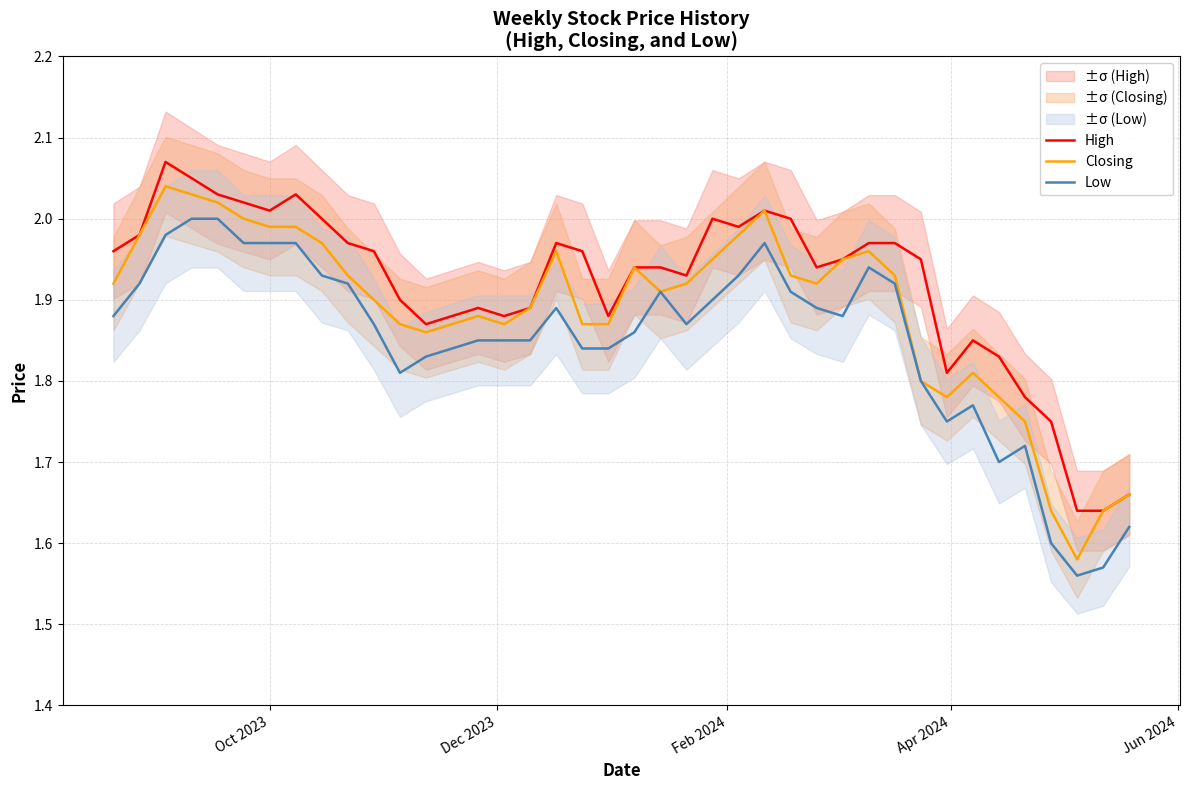

How many series are shown in this chart?

3